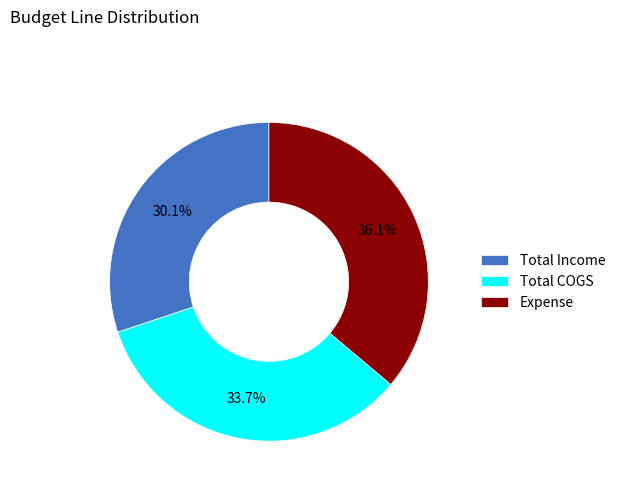

To the nearest percent, what is the difference between the largest and smallest slice percentages?

6%